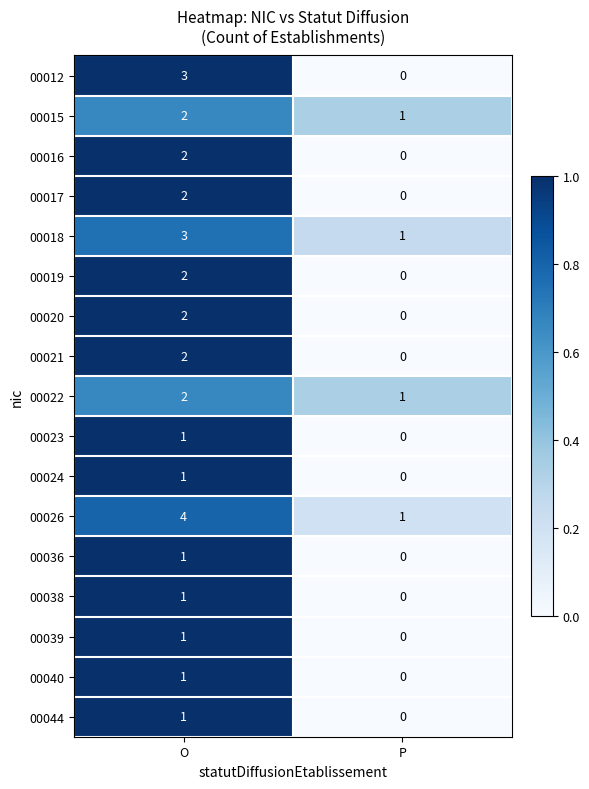

What is the total value across all series at O?

31